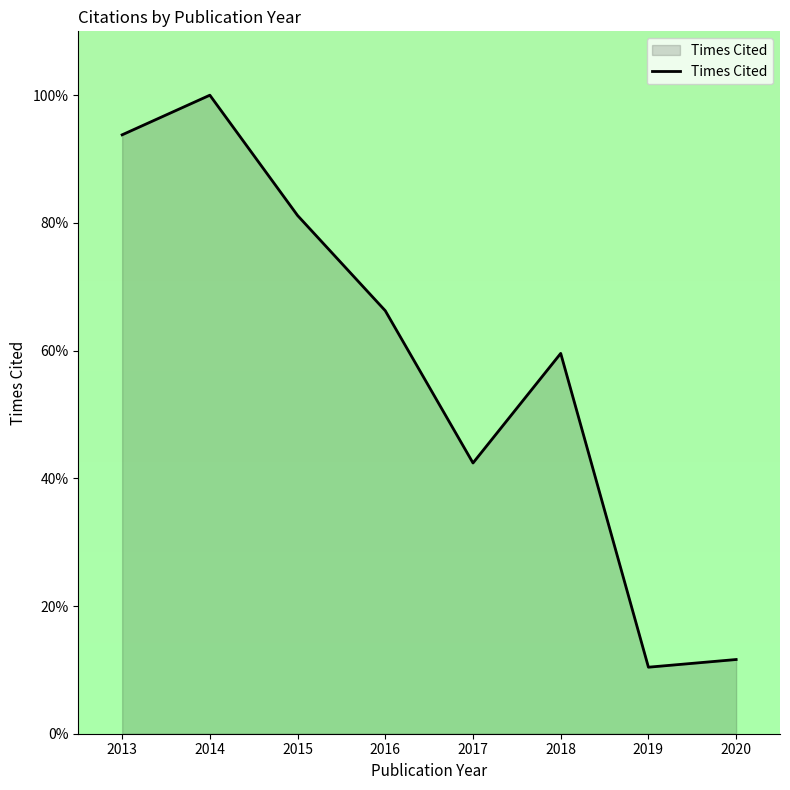

Where is the first local minimum?

2017